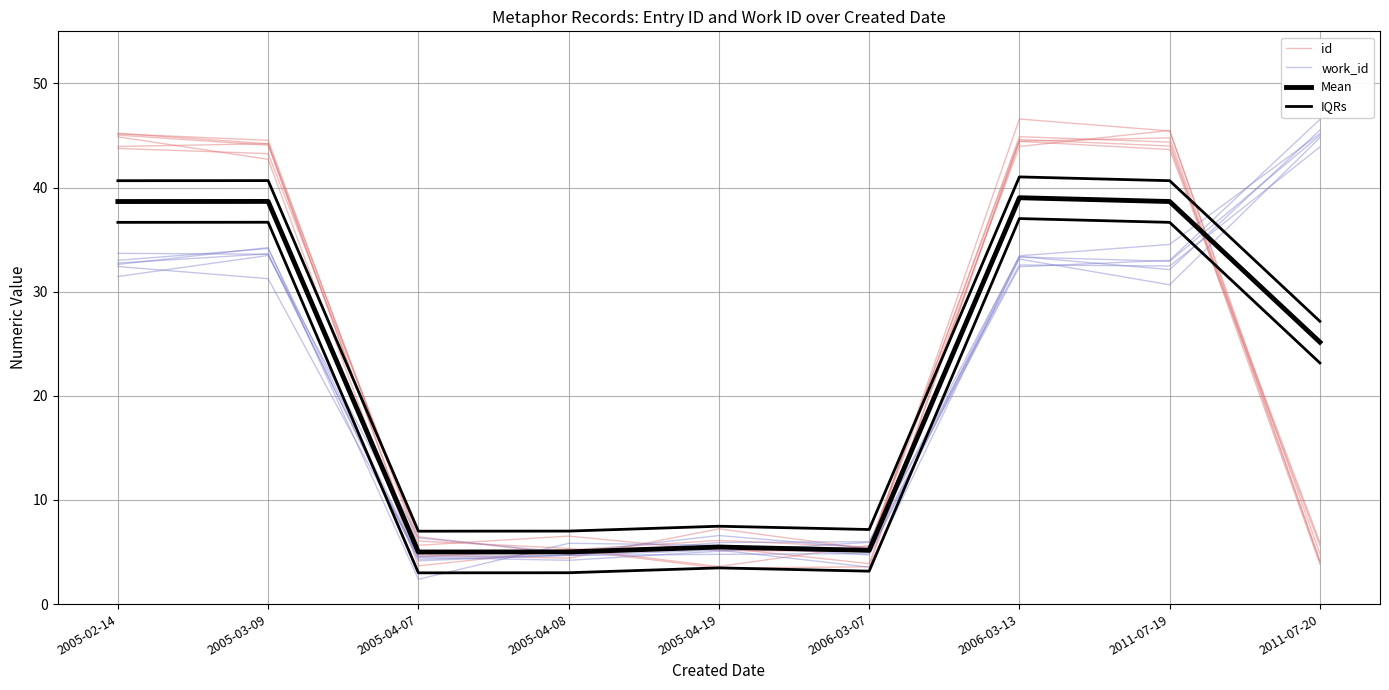

True or false: Mean has a value of 2.3 at 2005-04-19.

False